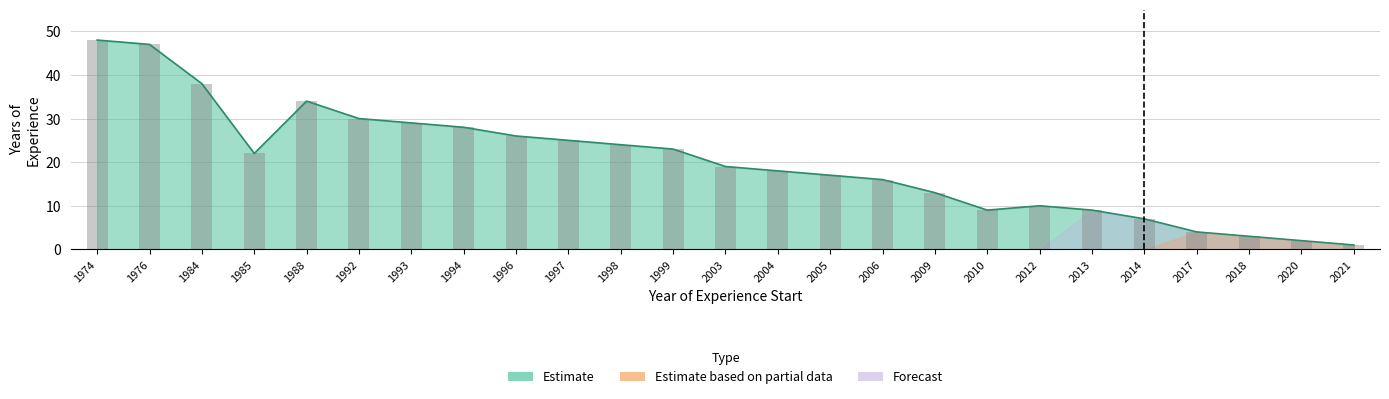

List the labels in order of Estimate value, smallest first.

2021, 2020, 2018, 2017, 2014, 2010, 2013, 2012, 2009, 2006, 2005, 2004, 2003, 1985, 1999, 1998, 1997, 1996, 1994, 1993, 1992, 1988, 1984, 1976, 1974